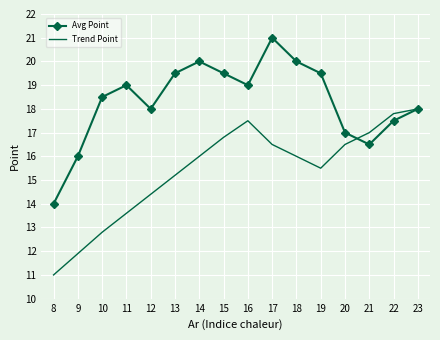

What is the minimum value shown in the chart?

11.0